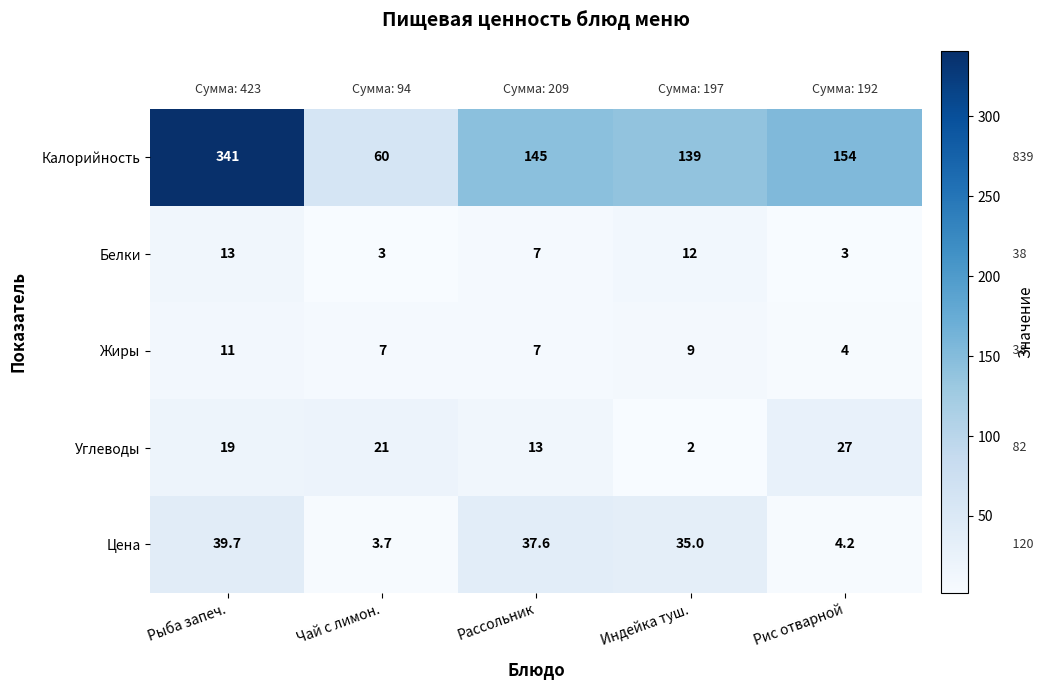

At which category does the chart reach its peak across all series?

Рыба запеч.